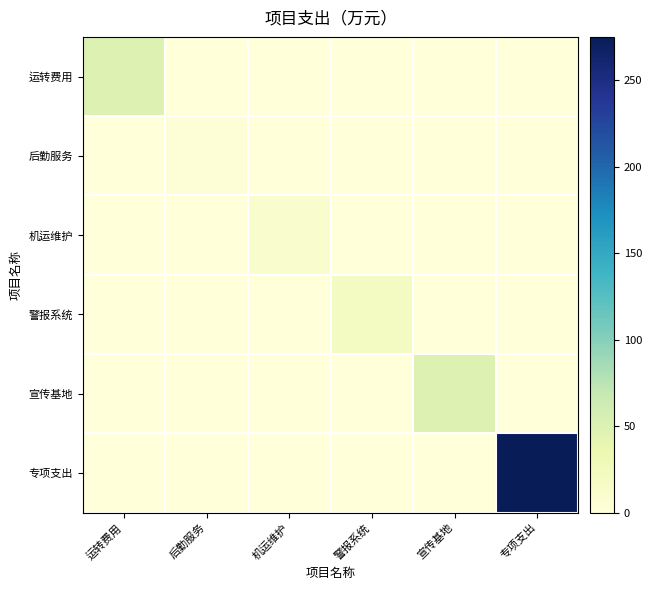

How many categories are shown in the chart?

6